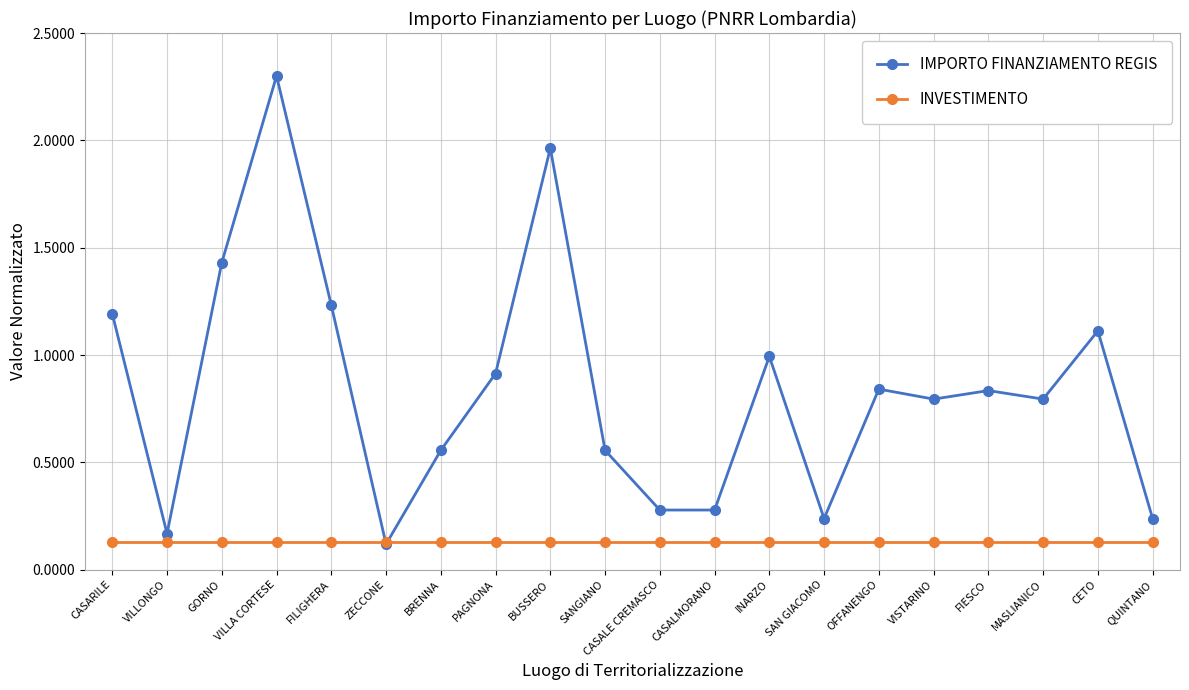

What position from the left is BUSSERO?

9